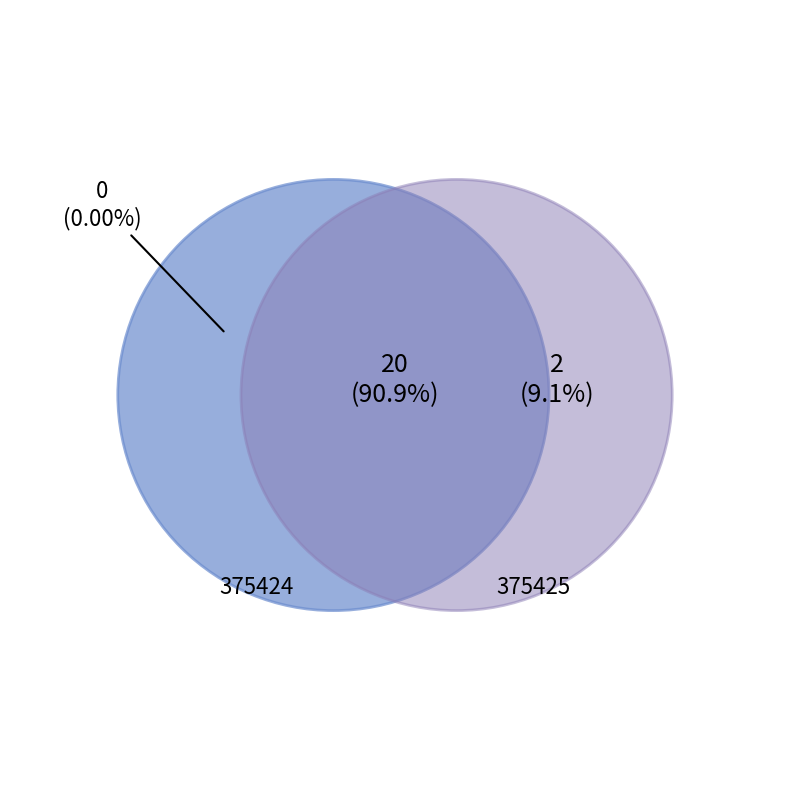

Count the number of slices in the pie.

2